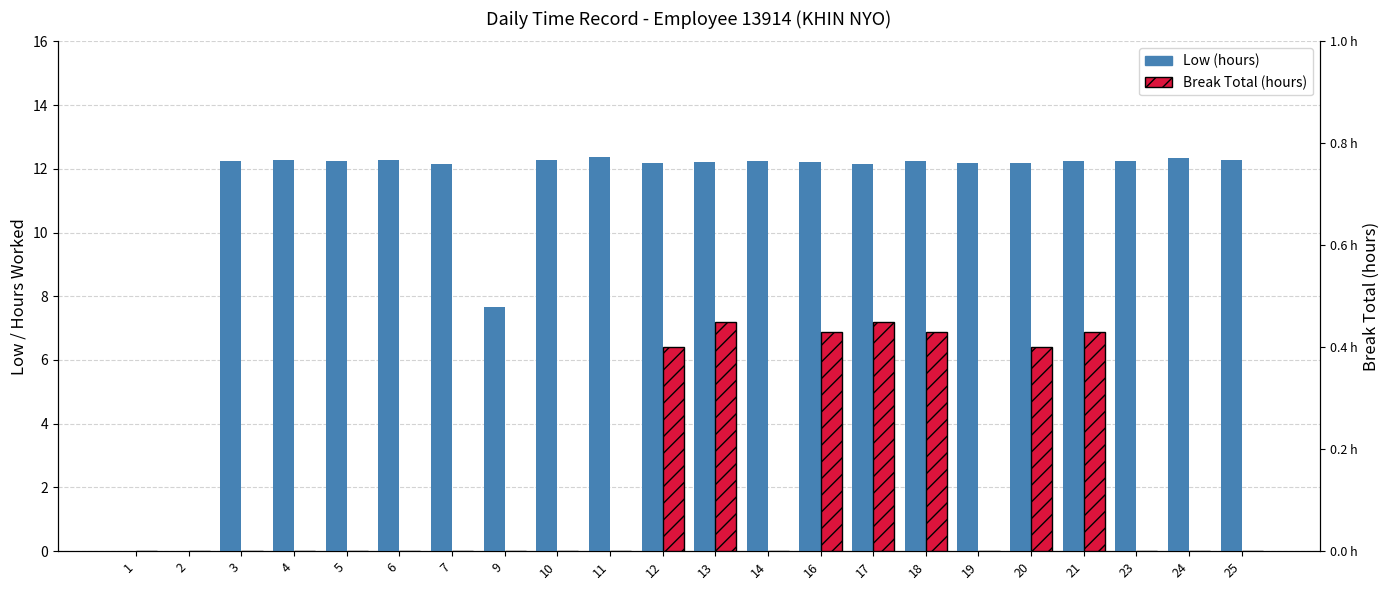

At which label does Break Total (hours) reach its peak?

13